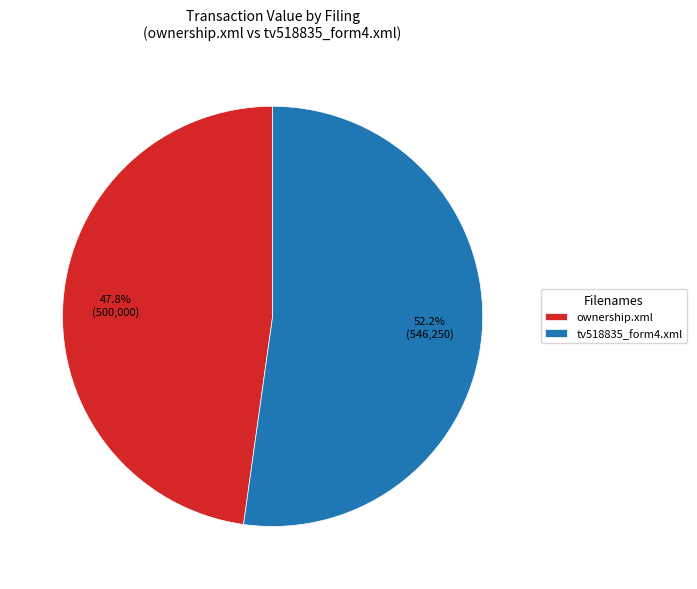

To the nearest percent, what portion does ownership.xml represent?

48%